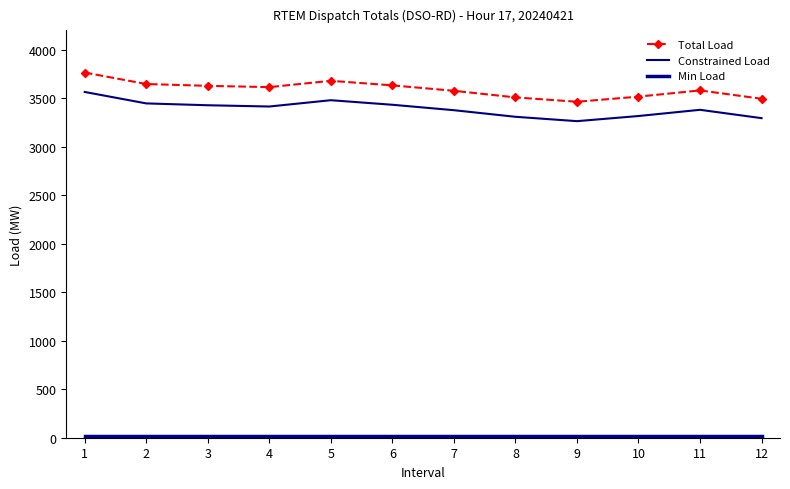

True or false: Min Load and Total Load cross at least once.

False